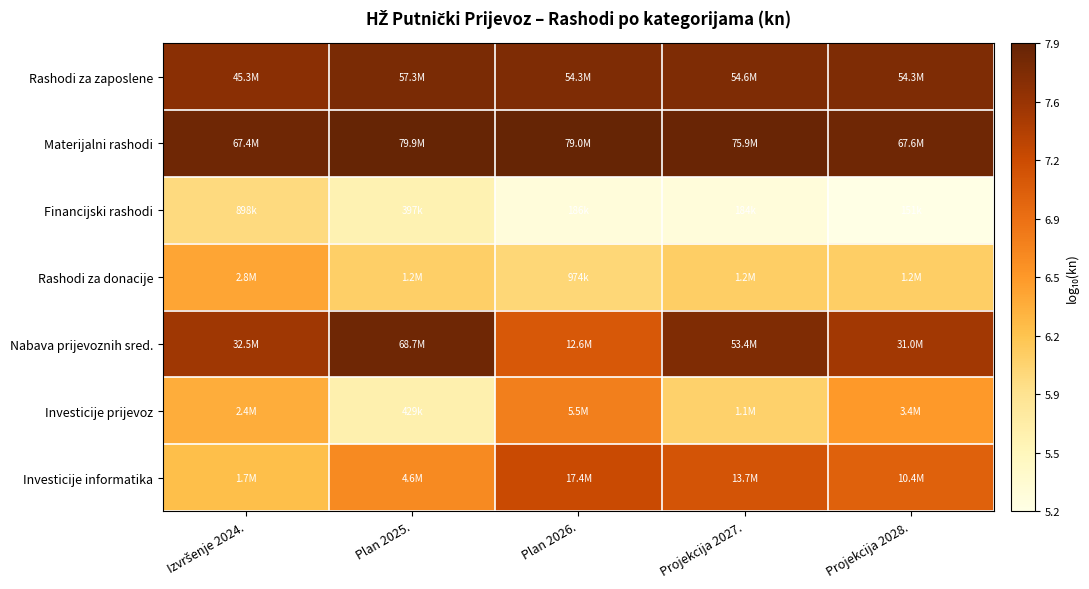

Between Projekcija 2027. and Plan 2025., which is larger?

Plan 2025.